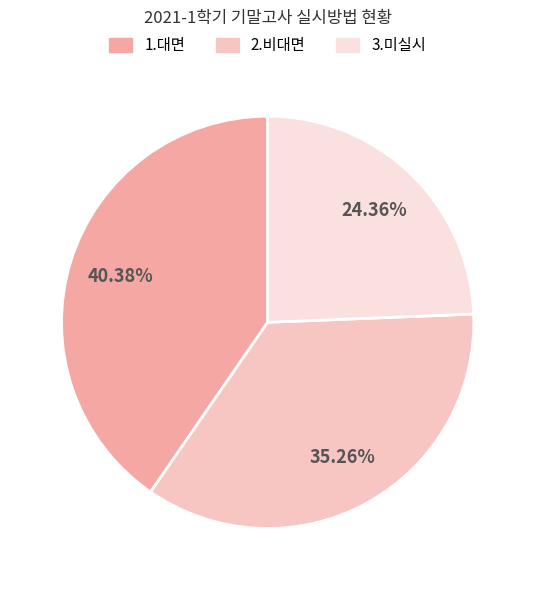

Which has a higher value, 1.대면 or 2.비대면?

1.대면